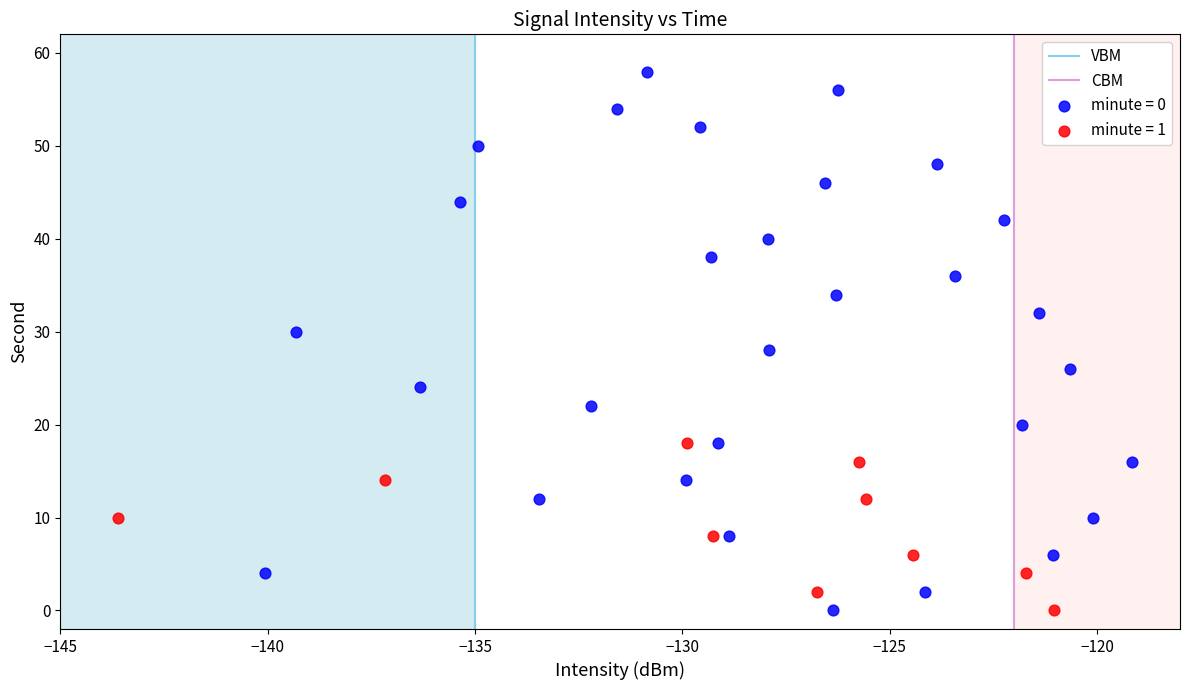

Which series reaches the maximum Y coordinate?

minute = 0